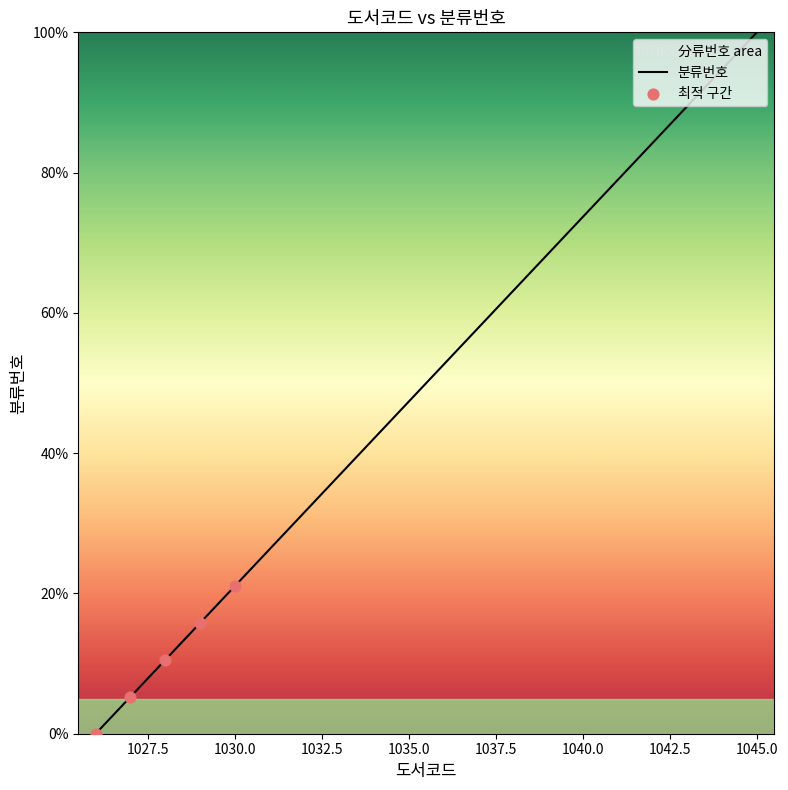

Which has a higher value, 1044 or 1035?

1044